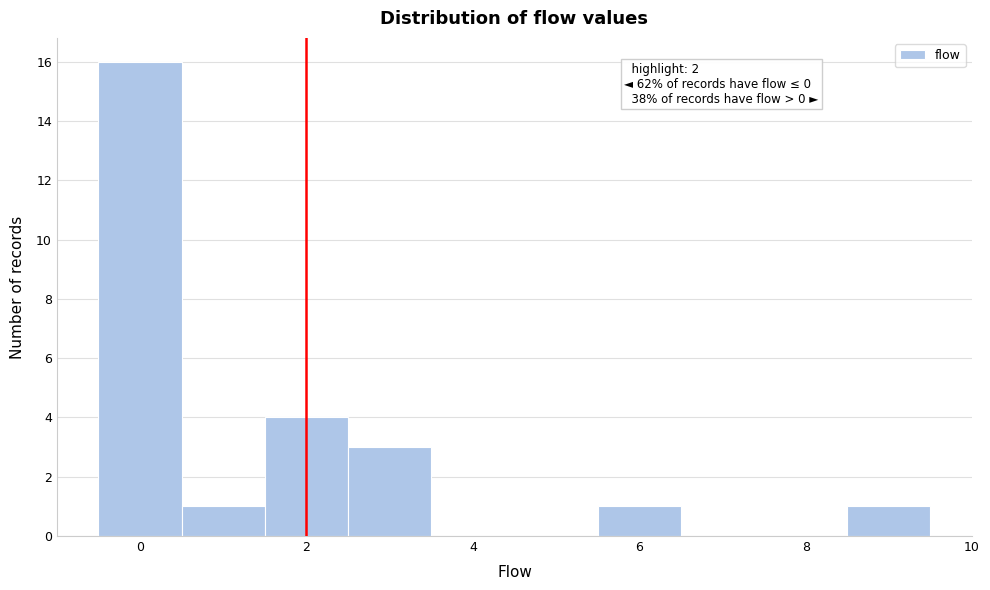

Over which range of the x-axis is the bar tallest?

-0.5 to 0.5